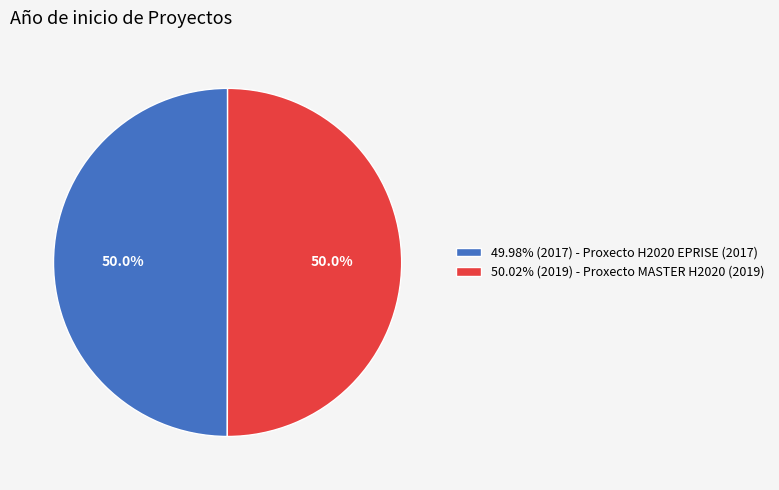

What is the total percentage of 49.98% (2017) - Proxecto H2020 EPRISE (2017) and 50.02% (2019) - Proxecto MASTER H2020 (2019)?

100.0%